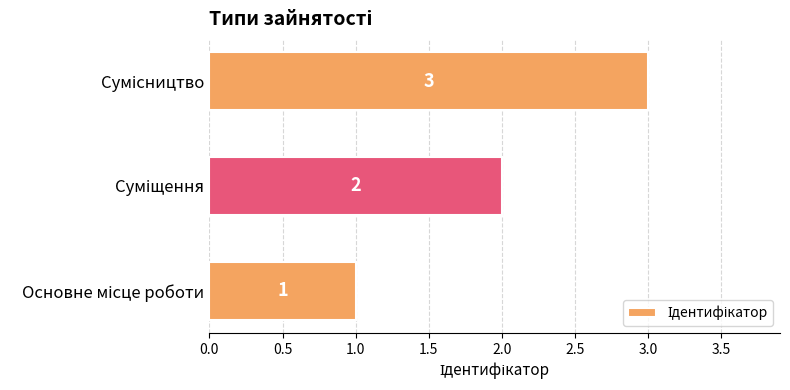

What is the maximum value shown in the chart?

3